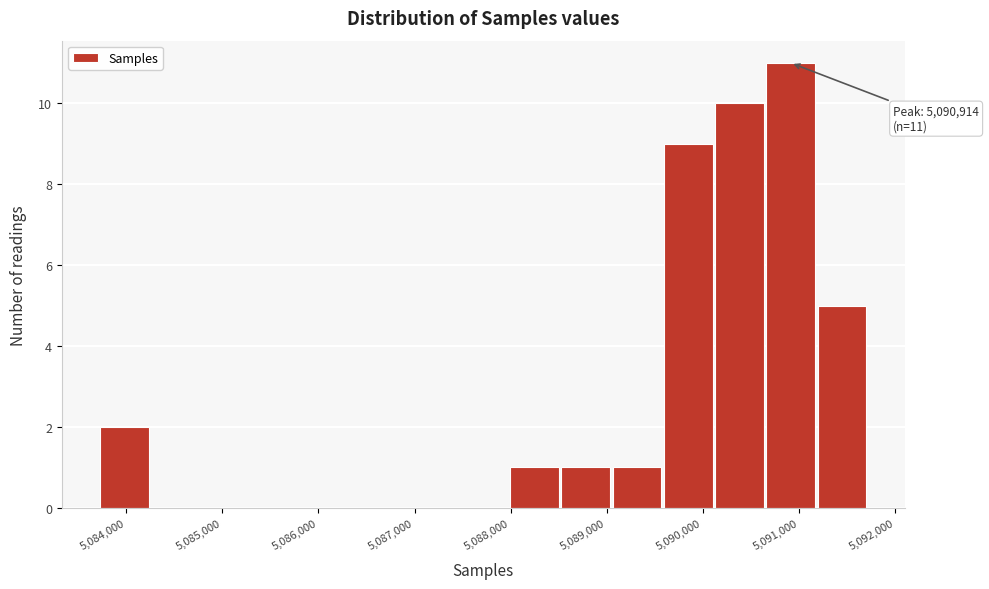

Over which range of the x-axis is the bar tallest?

5090600 to 5091200